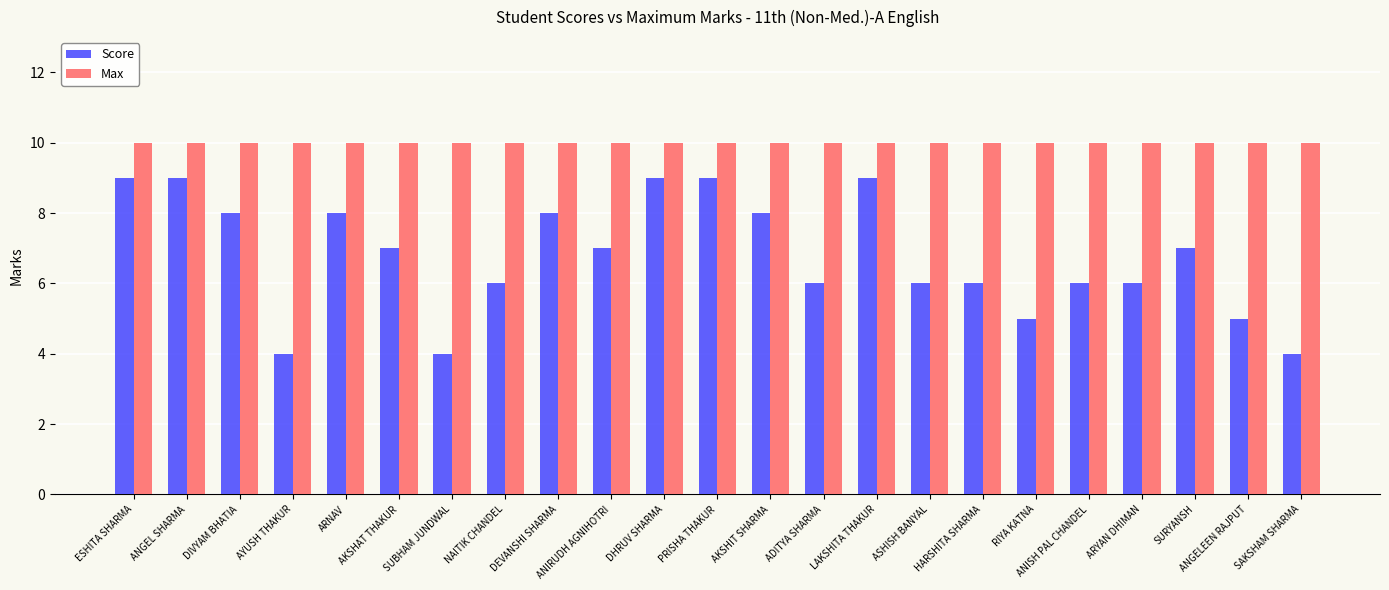

Reading left to right, what are all the values shown in this chart?

Score: ESHITA SHARMA=9	ANGEL SHARMA=9	DIVYAM BHATIA=8	AYUSH THAKUR=4	ARNAV=8	AKSHAT THAKUR=7	SUBHAM JUNDWAL=4	NAITIK CHANDEL=6	DEVANSHI SHARMA=8	ANIRUDH AGNIHOTRI=7	DHRUV SHARMA=9	PRISHA THAKUR=9	AKSHIT SHARMA=8	ADITYA SHARMA=6	LAKSHITA THAKUR=9	ASHISH BANYAL=6	HARSHITA SHARMA=6	RIYA KATNA=5	ANISH PAL CHANDEL=6	ARYAN DHIMAN=6	SURYANSH=7	ANGELEEN RAJPUT=5	SAKSHAM SHARMA=4
Max: ESHITA SHARMA=10	ANGEL SHARMA=10	DIVYAM BHATIA=10	AYUSH THAKUR=10	ARNAV=10	AKSHAT THAKUR=10	SUBHAM JUNDWAL=10	NAITIK CHANDEL=10	DEVANSHI SHARMA=10	ANIRUDH AGNIHOTRI=10	DHRUV SHARMA=10	PRISHA THAKUR=10	AKSHIT SHARMA=10	ADITYA SHARMA=10	LAKSHITA THAKUR=10	ASHISH BANYAL=10	HARSHITA SHARMA=10	RIYA KATNA=10	ANISH PAL CHANDEL=10	ARYAN DHIMAN=10	SURYANSH=10	ANGELEEN RAJPUT=10	SAKSHAM SHARMA=10